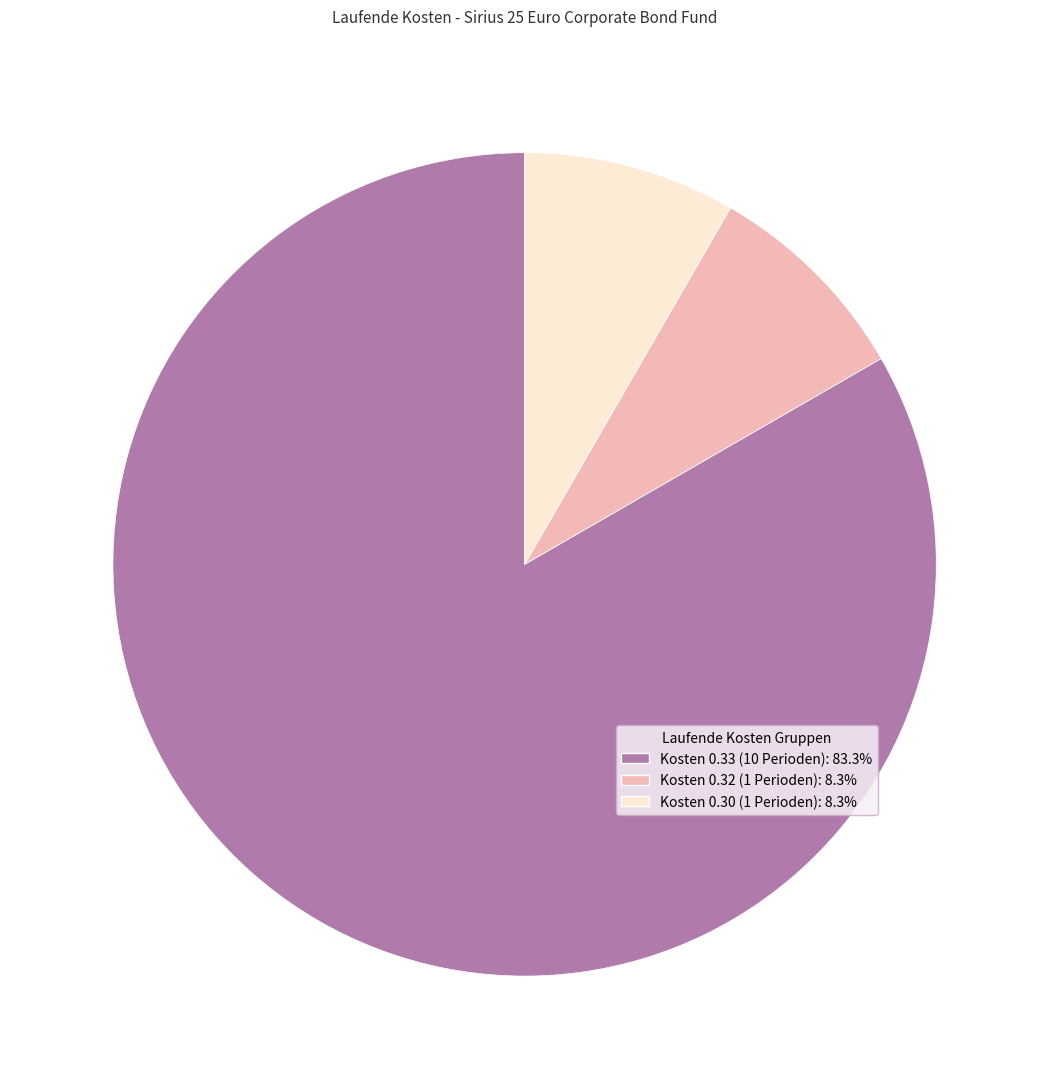

Is there a majority slice in this chart?

Yes